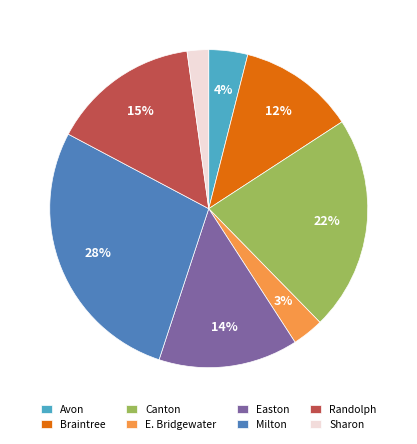

Is the sum of Easton and Canton greater than half?

No